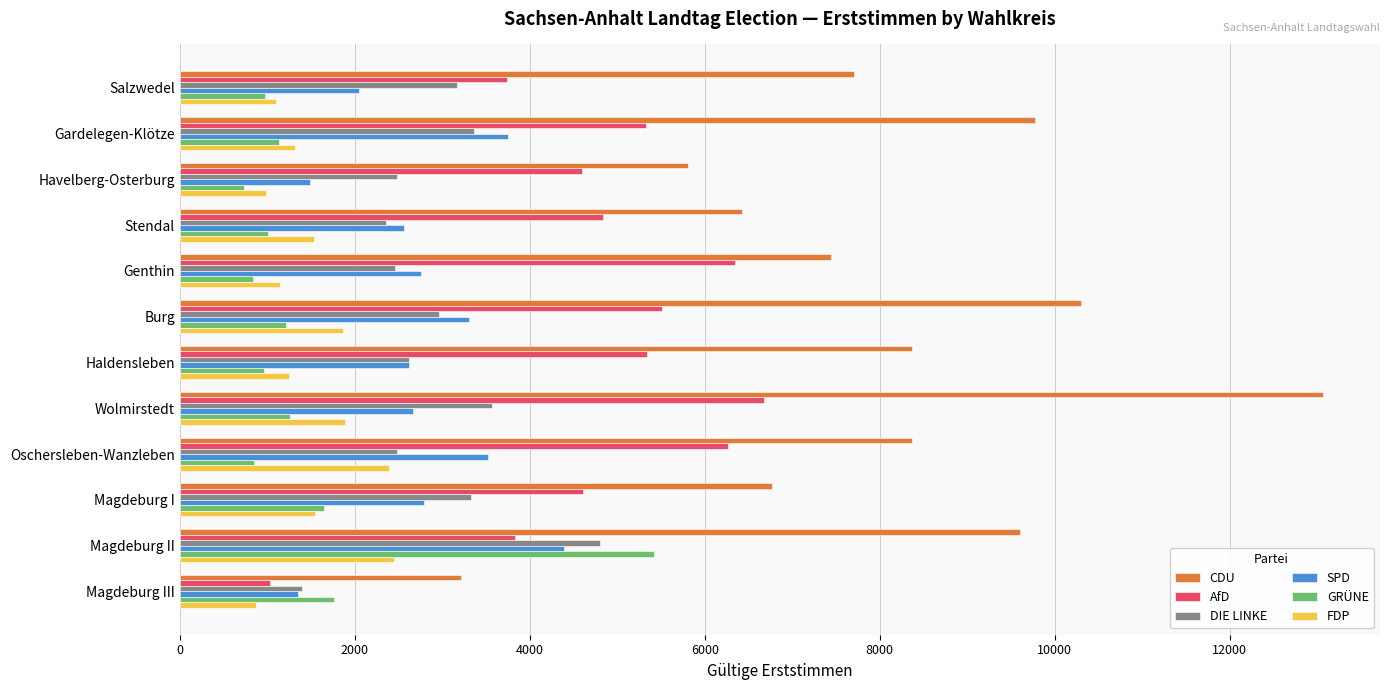

What is the maximum value shown in the chart?

13063